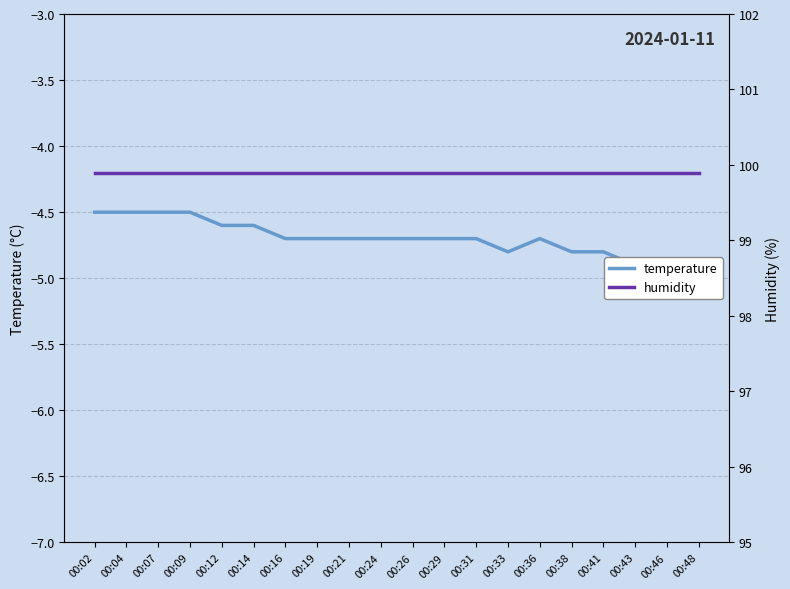

What is the total value across all series at 00:48?

95.0